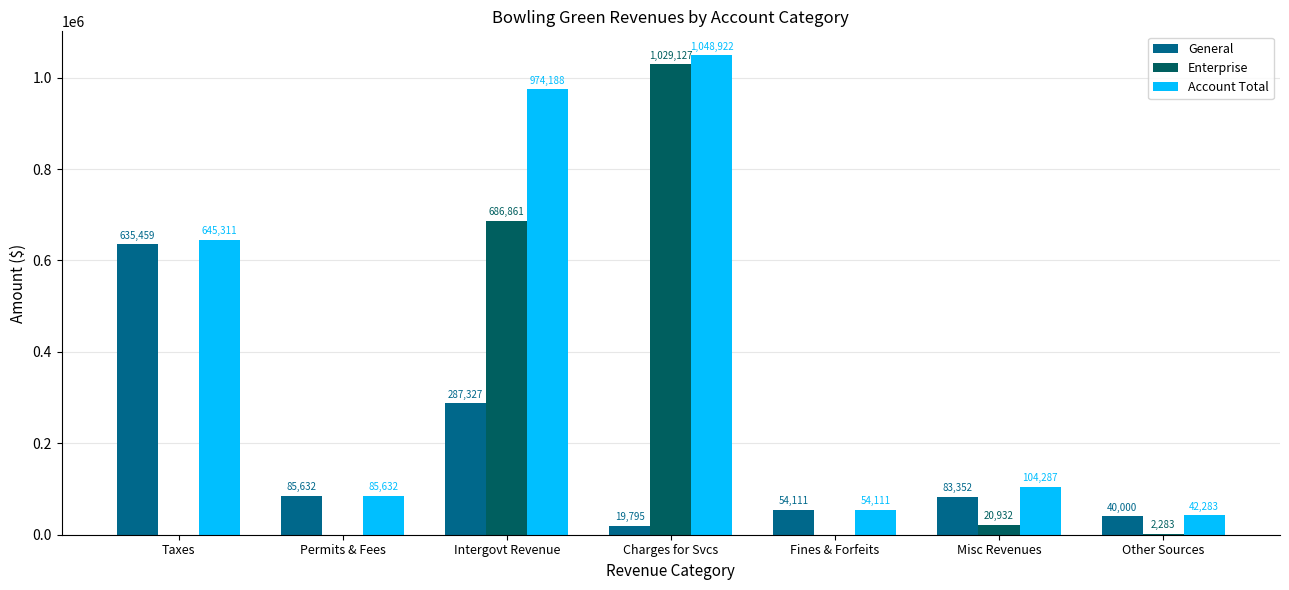

True or false: General has a value of 477949 at Intergovt Revenue.

False